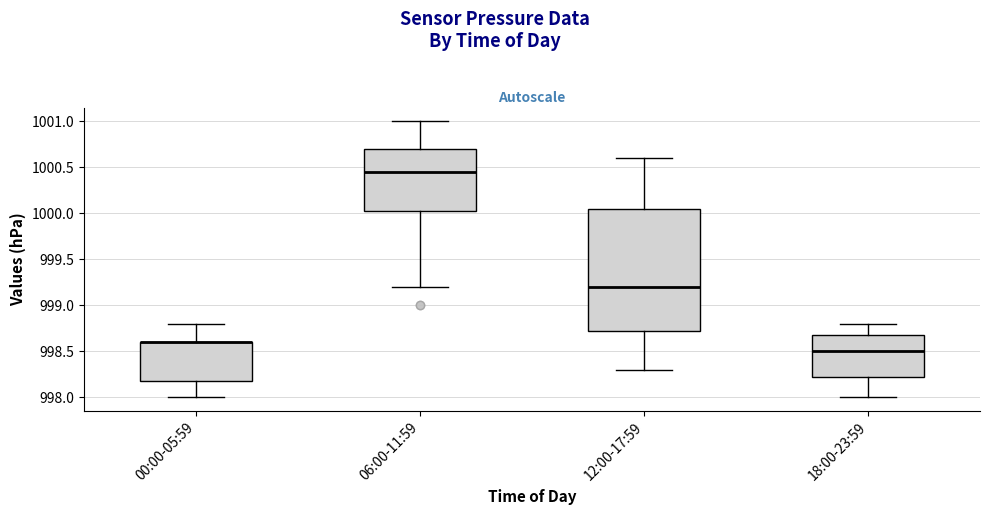

Where does the upper whisker of the box for 00:00-05:59 end on the y-axis? The values are not printed on the chart, so give them approximately, as read against the axis.

998.80